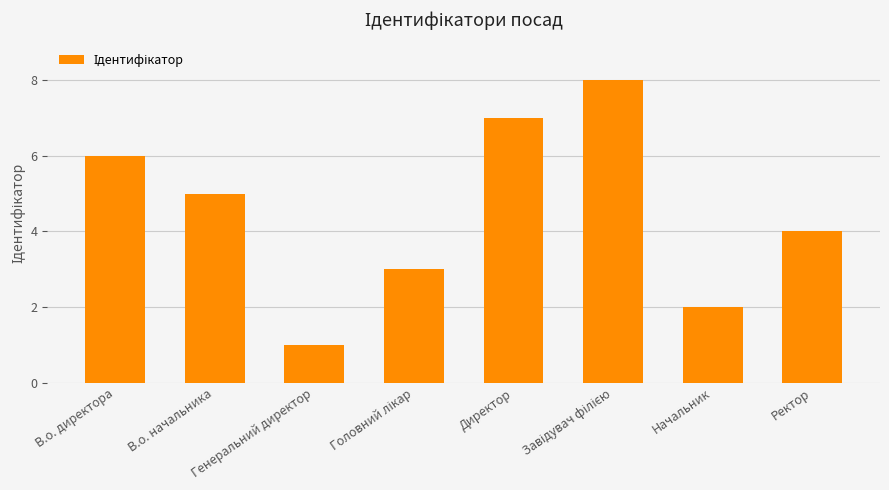

What is the greatest value displayed?

8